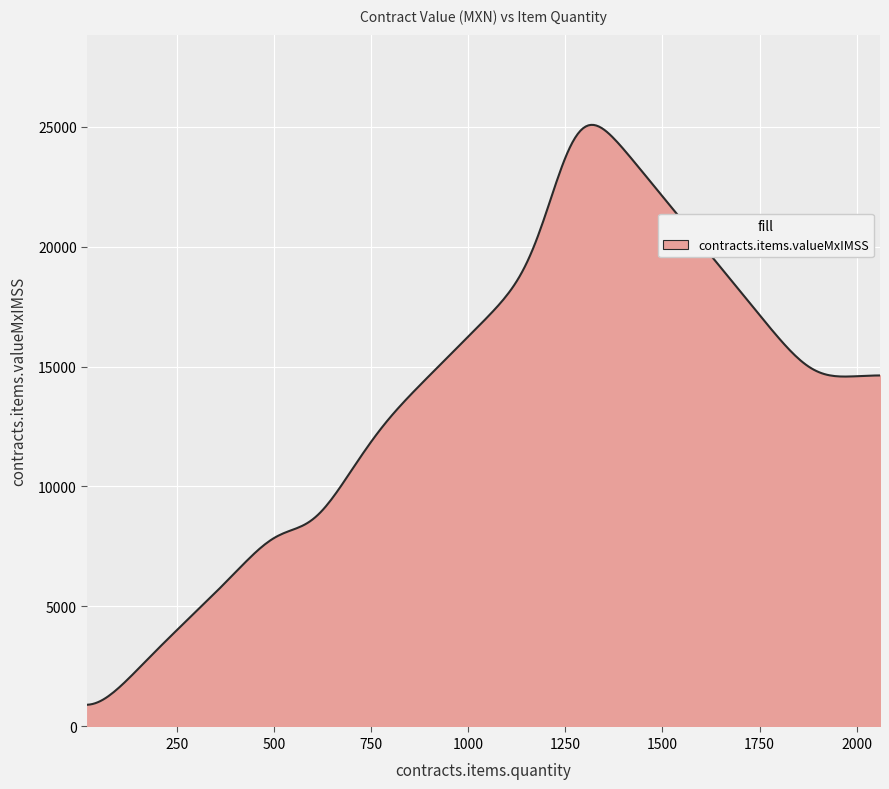

What is the greatest value displayed?

25068.6